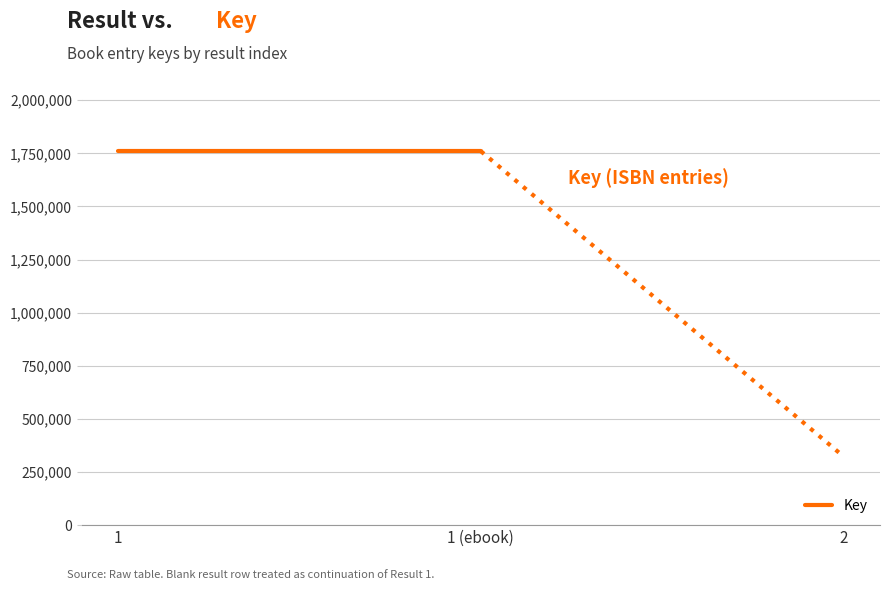

Which label corresponds to the largest value in the chart?

1